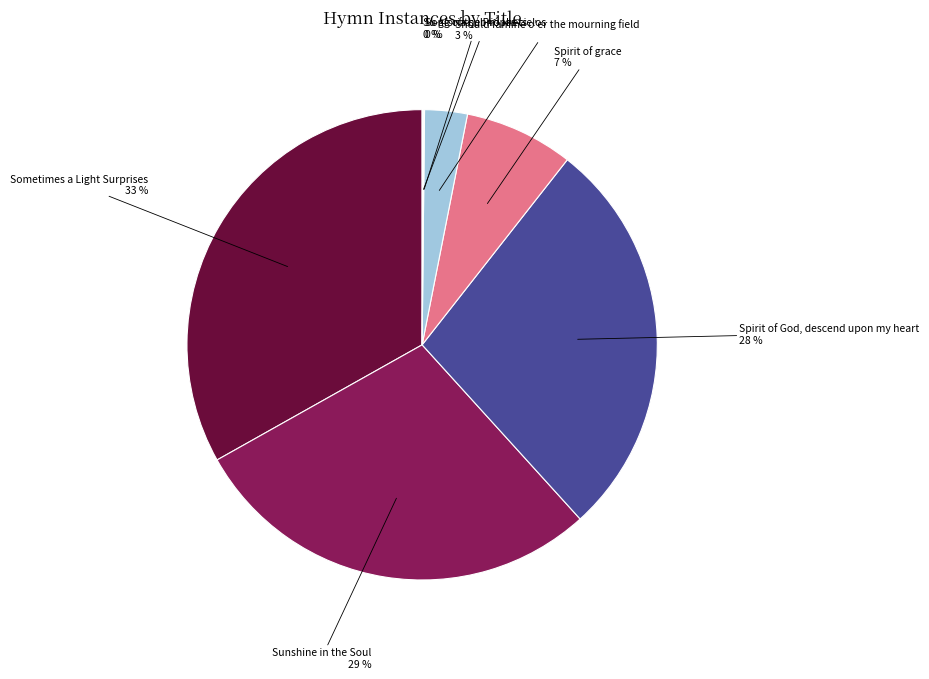

Do Spirit of grace and Should famine o'er the mourning field together represent more than half of the pie?

No